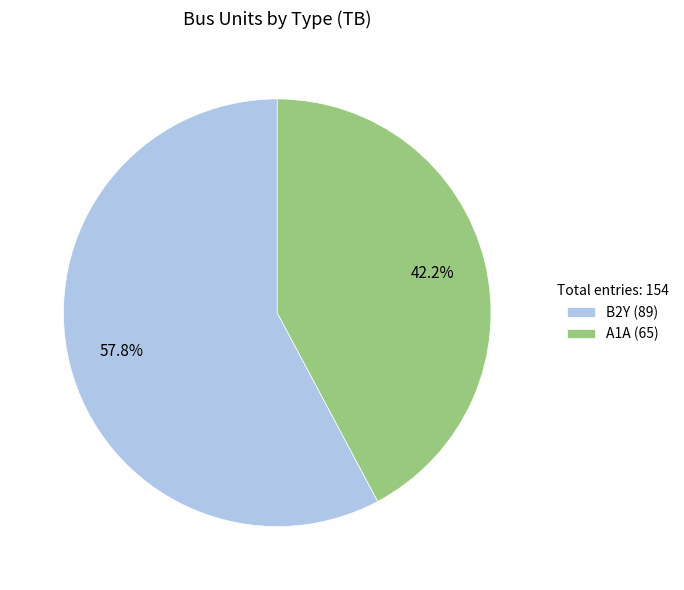

What percentage do A1A and B2Y together represent?

100.0%